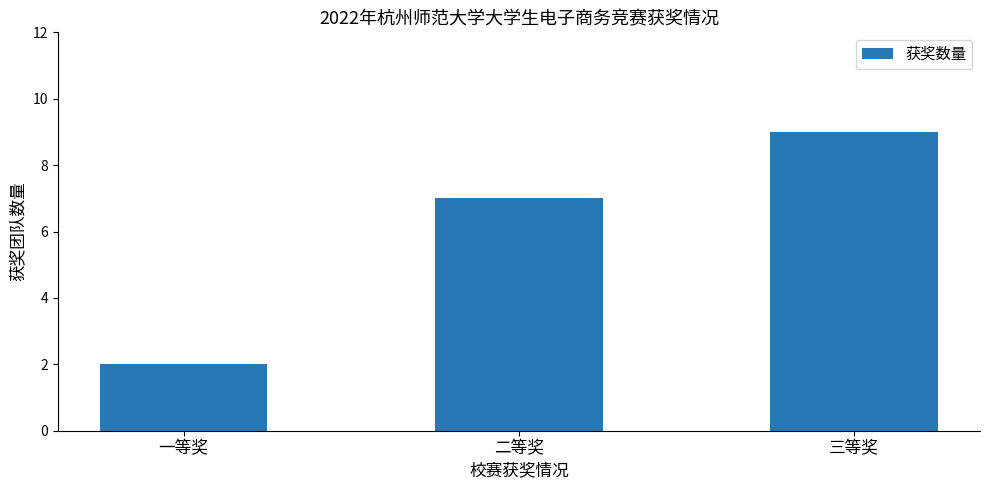

How many values are below 7?

1